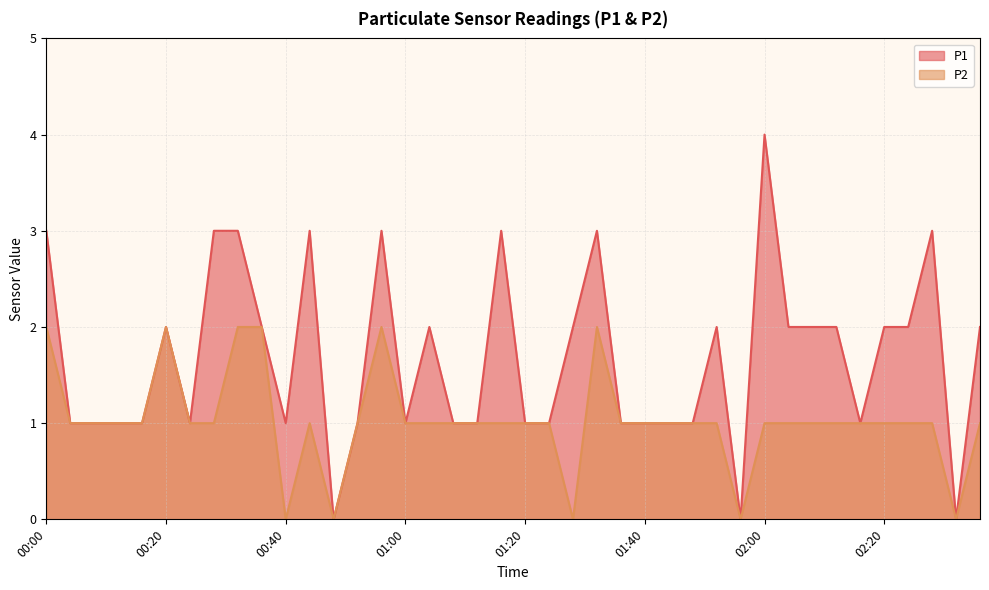

Reading left to right, what are all the values shown in this chart?

P1: 00:00=3	00:04=1	00:08=1	00:12=1	00:16=1	00:20=2	00:24=1	00:28=3	00:32=3	00:36=2	00:40=1	00:44=3	00:48=0	00:52=1	00:56=3	01:00=1	01:04=2	01:08=1	01:12=1	01:16=3	01:20=1	01:24=1	01:28=2	01:32=3	01:36=1	01:40=1	01:44=1	01:48=1	01:52=2	01:56=0	02:00=4	02:04=2	02:08=2	02:12=2	02:16=1	02:20=2	02:28=2	02:32=3	02:36=0	02:40=2
P2: 00:00=2	00:04=1	00:08=1	00:12=1	00:16=1	00:20=2	00:24=1	00:28=1	00:32=2	00:36=2	00:40=0	00:44=1	00:48=0	00:52=1	00:56=2	01:00=1	01:04=1	01:08=1	01:12=1	01:16=1	01:20=1	01:24=1	01:28=0	01:32=2	01:36=1	01:40=1	01:44=1	01:48=1	01:52=1	01:56=0	02:00=1	02:04=1	02:08=1	02:12=1	02:16=1	02:20=1	02:28=1	02:32=1	02:36=0	02:40=1